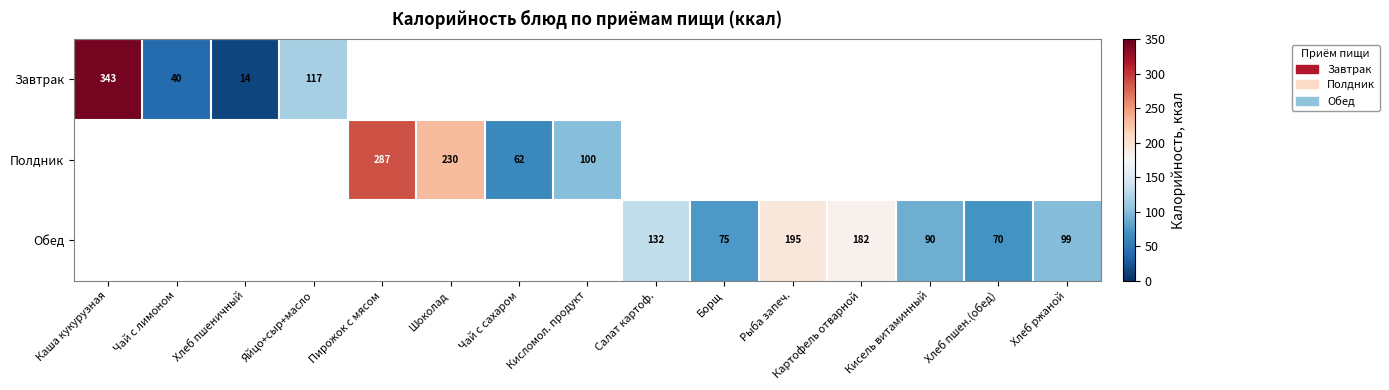

The value of Полдник at Чай с сахаром is 62. True or false?

True